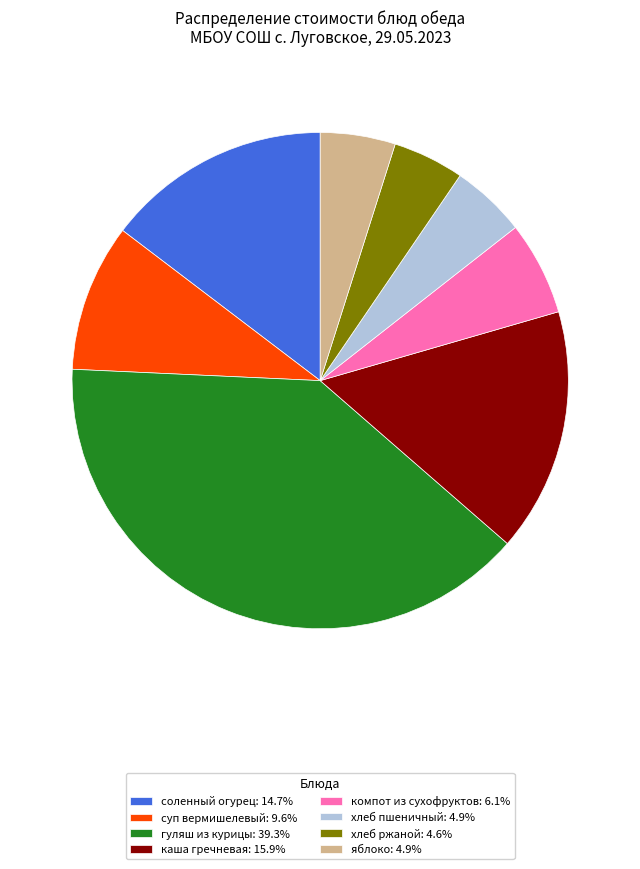

Approximately how many times larger is the value at суп вермишелевый: 9.6% compared to каша гречневая: 15.9%?

0.6